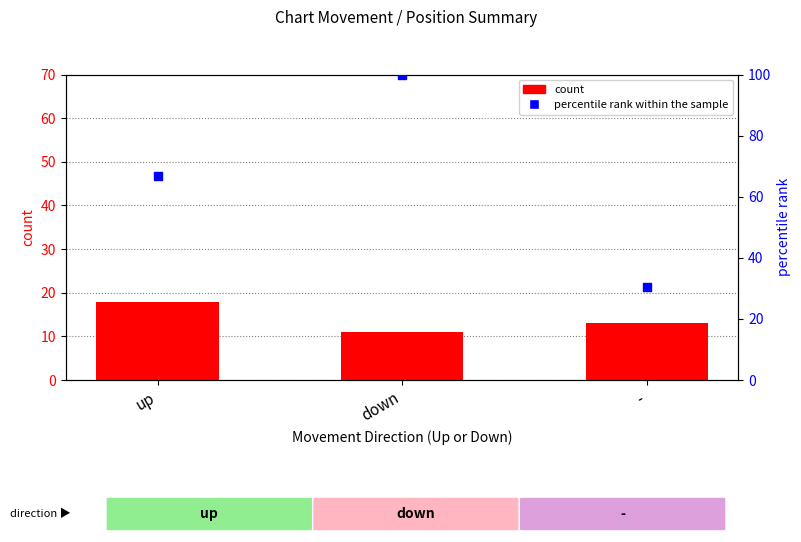

Which series has the widest spread of Y values?

percentile rank within the sample